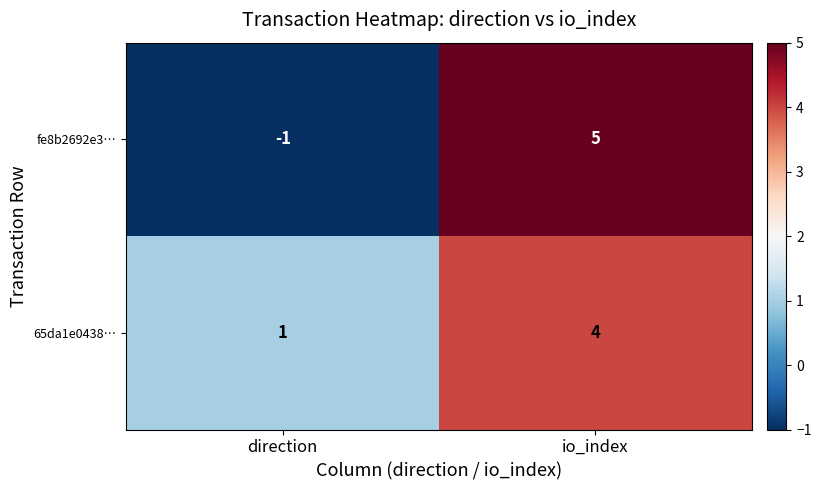

What is the total value across all series at io_index?

9